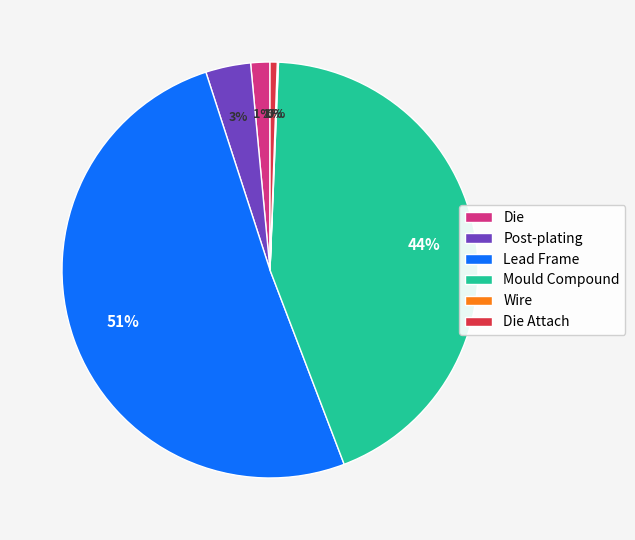

True or false: Die accounts for 1% of the total.

True